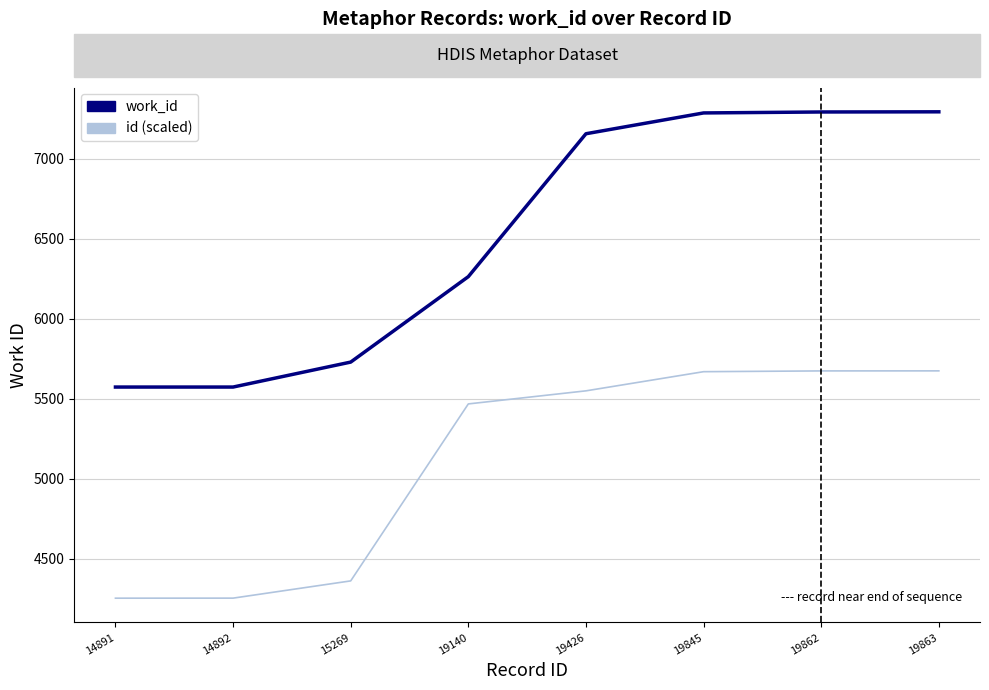

What is the difference between the id (scaled) values at 19863 and 14892?

1420.3